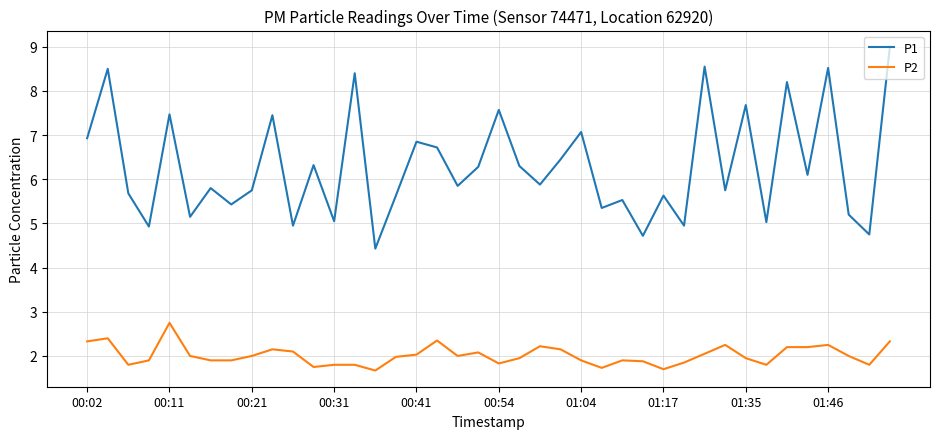

What is the average value of the P2 series?

2.0